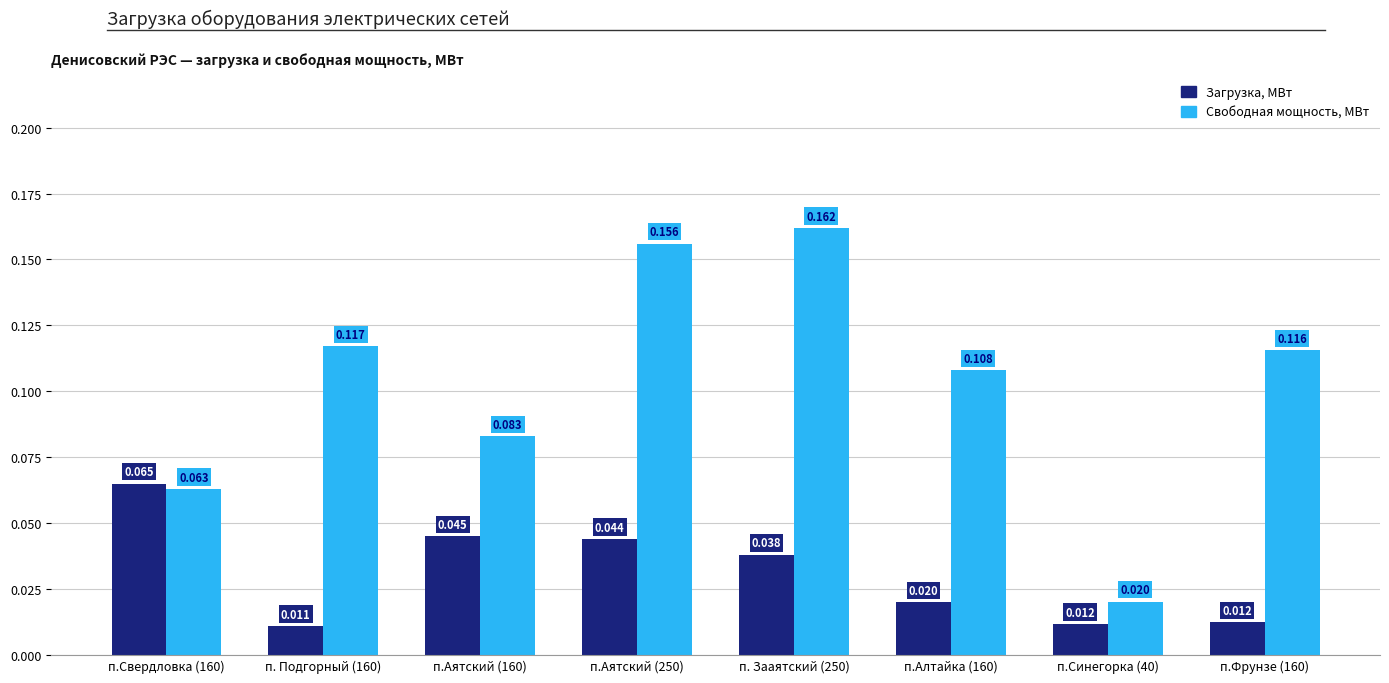

Which category has the highest value in the Свободная мощность, МВт series?

п. Зааятский (250)